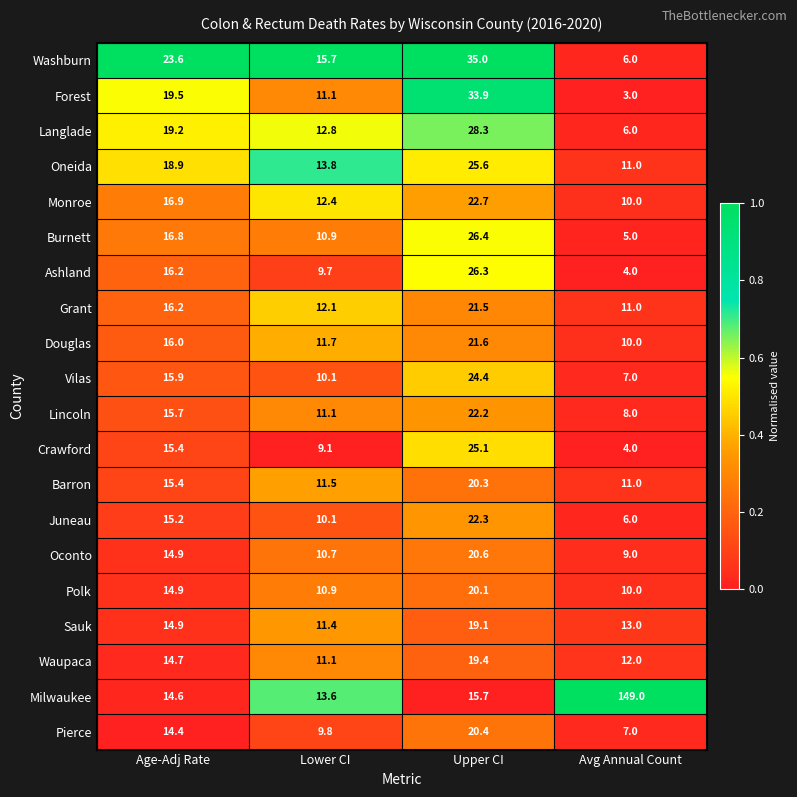

What is the spread (max minus min) of values at Age-Adj Rate?

9.2